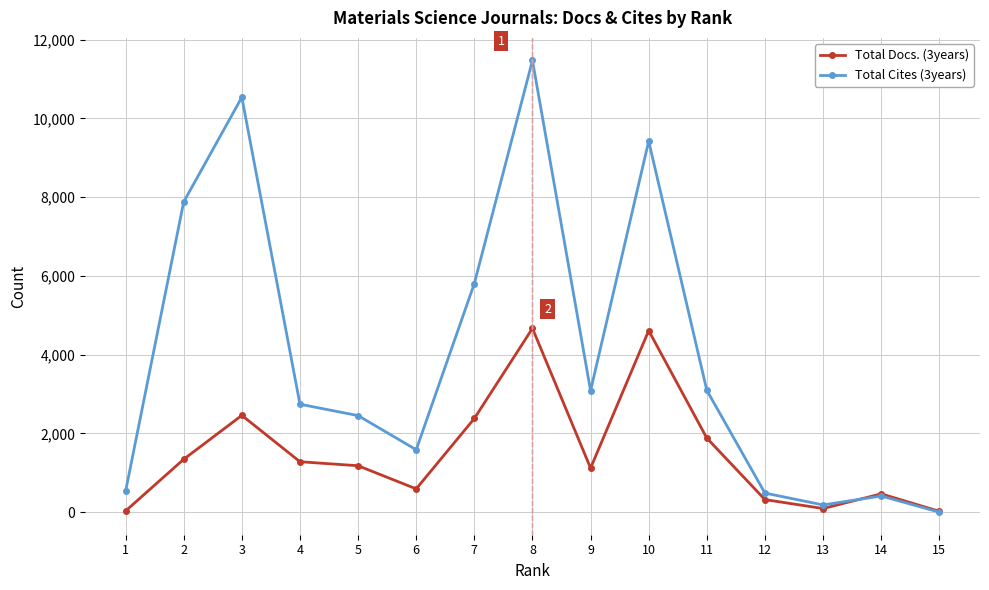

How many interior local valleys does the Total Cites (3years) series have?

3